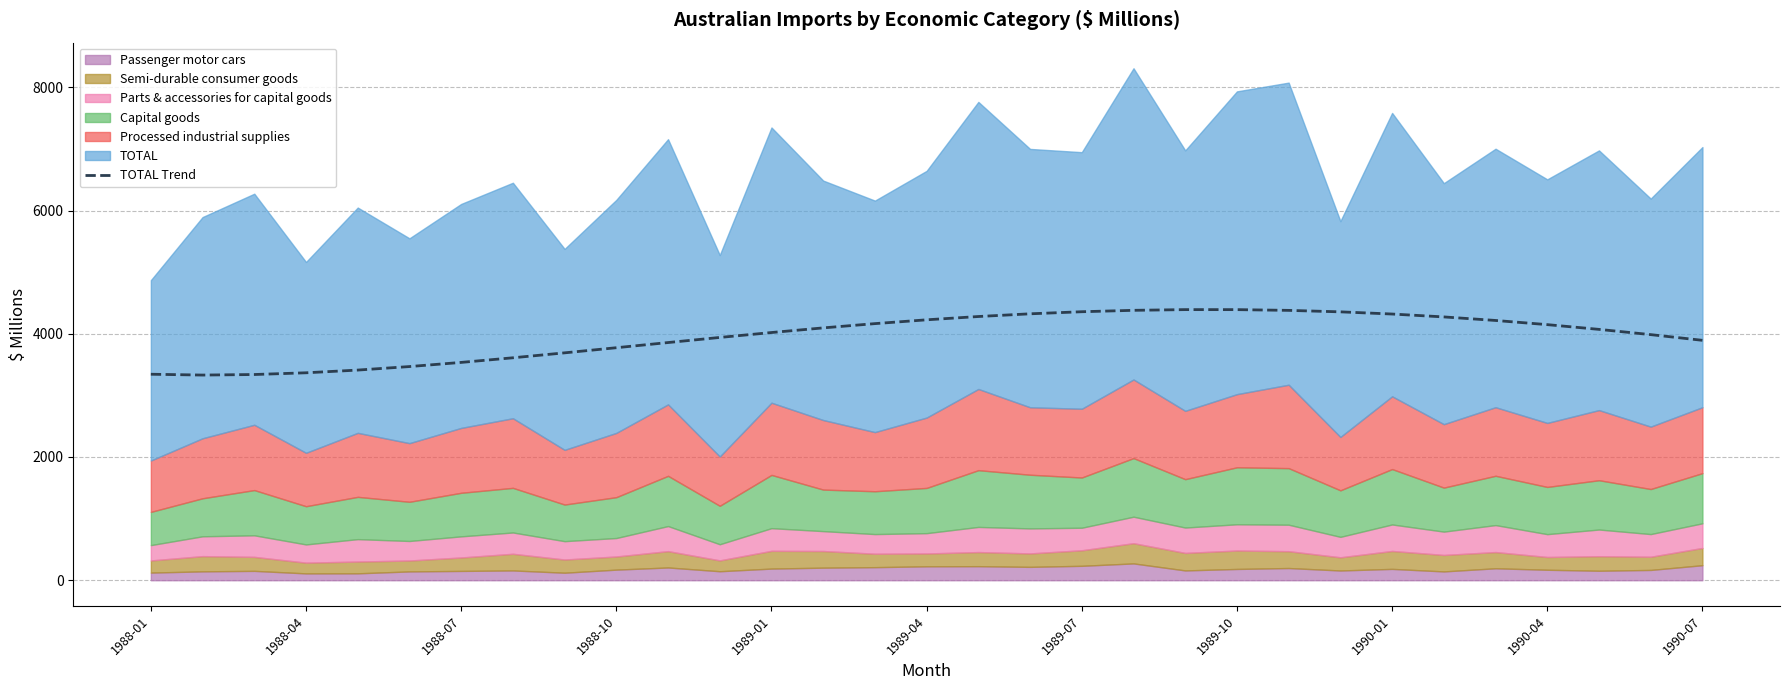

What is the value of the 10th point from the left?

3773.5